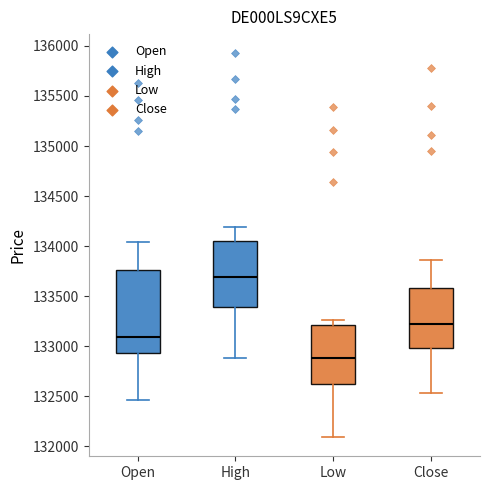

Comparing the boxes themselves (not the whiskers), which one is the tallest?

Open